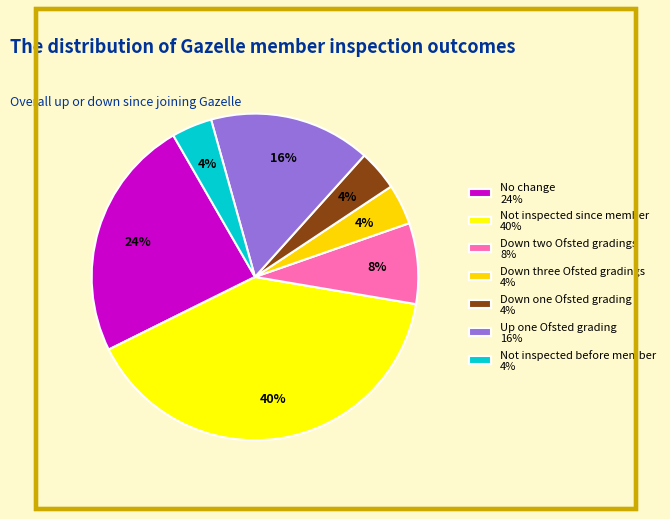

Count the number of slices in the pie.

7